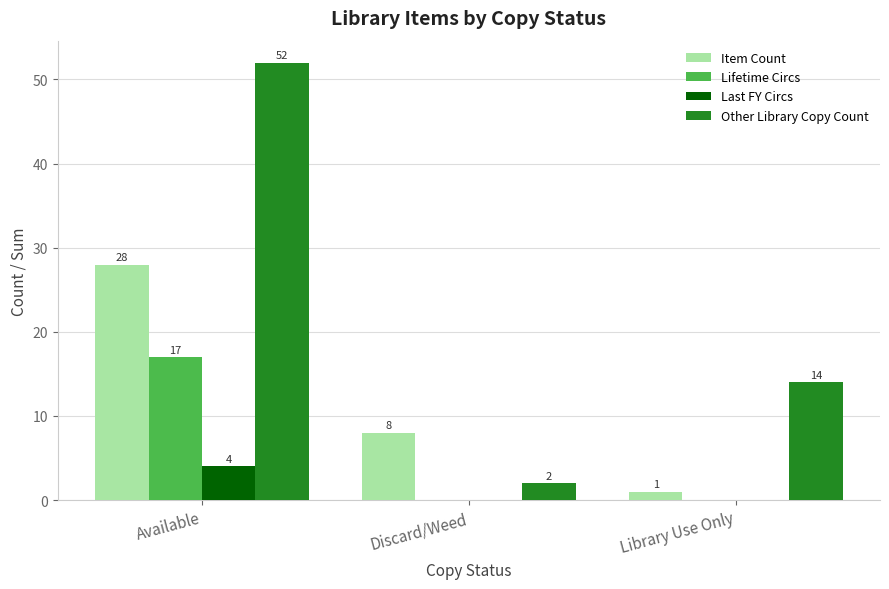

What is the total value across all series at Library Use Only?

15